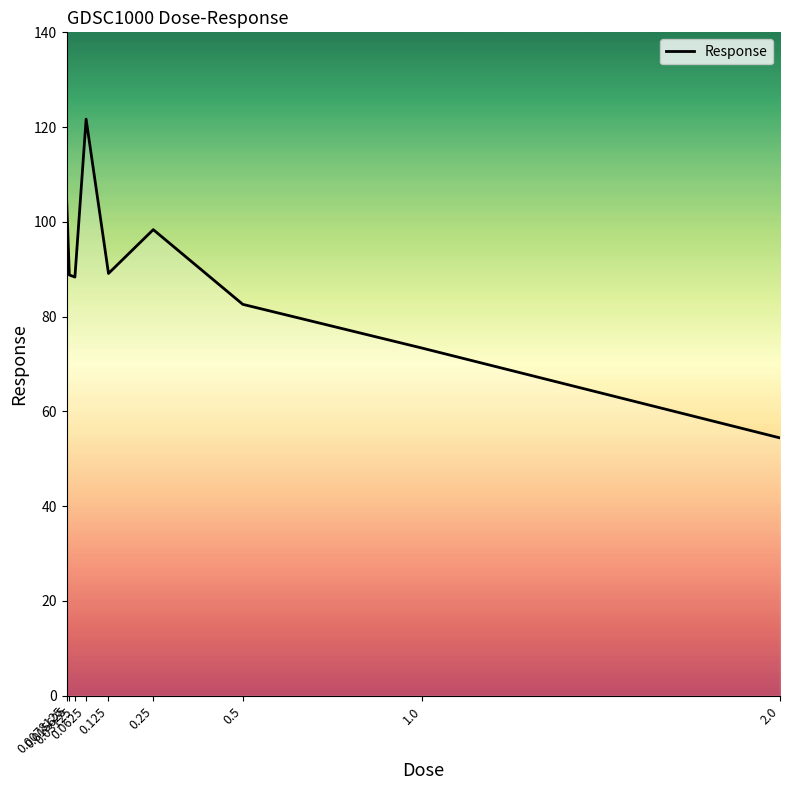

What is the difference between the maximum and minimum values?

67.3